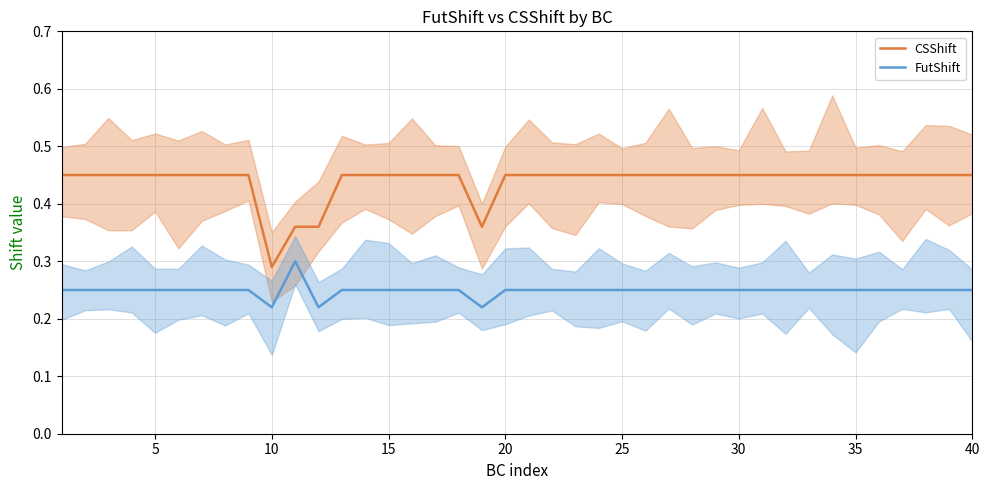

How many FutShift values are between 0 and 1?

40